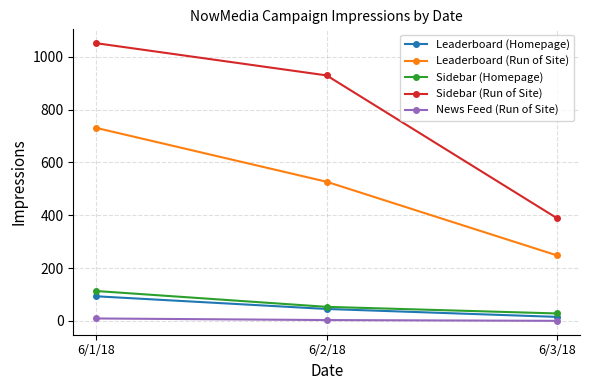

What is the highest value of the News Feed (Run of Site) series?

9